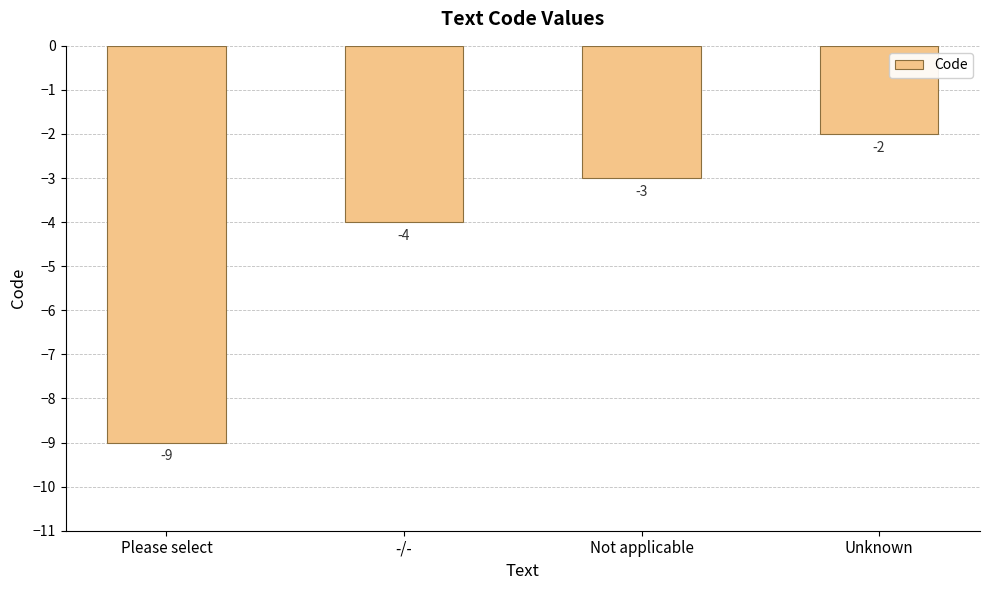

List the labels in order of value, smallest first.

Please select, -/-, Not applicable, Unknown